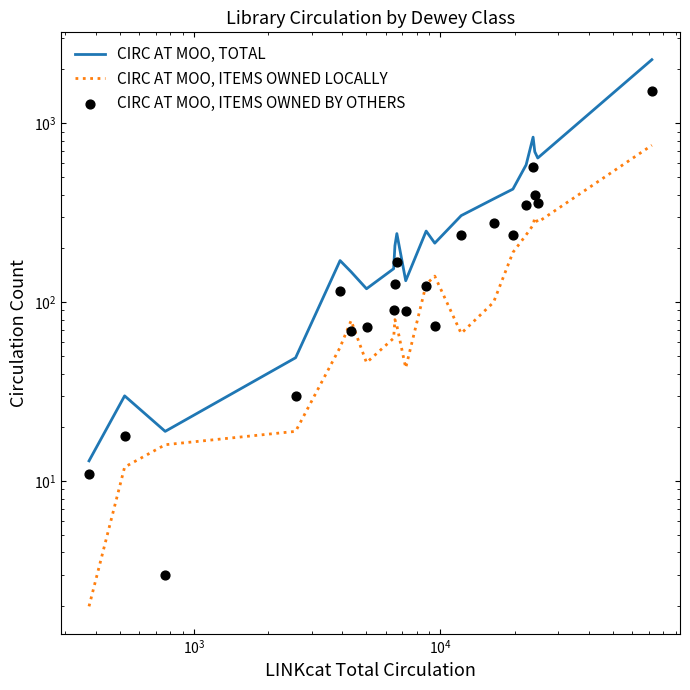

What are all the series names shown in the legend?

CIRC AT MOO, TOTAL, CIRC AT MOO, ITEMS OWNED LOCALLY, CIRC AT MOO, ITEMS OWNED BY OTHERS